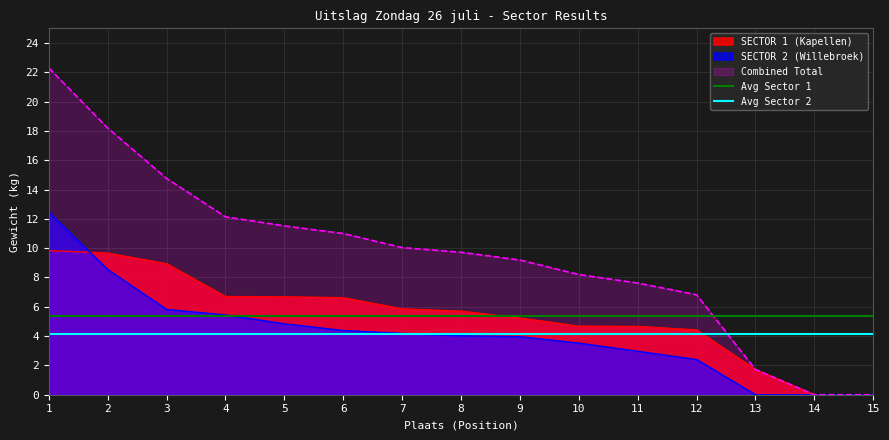

Is it true that SECTOR 1 (Kapellen) equals 8.0 at 8?

False